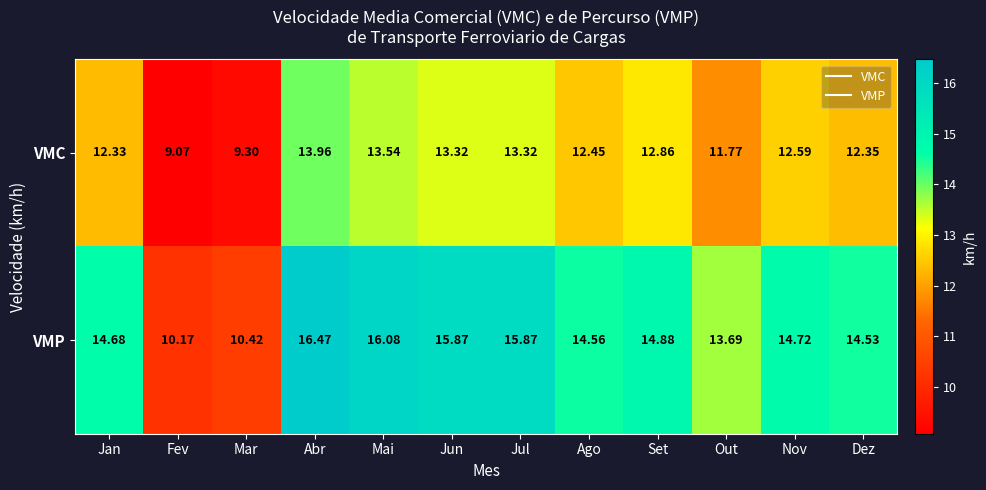

Which series has the largest total across all categories?

VMP